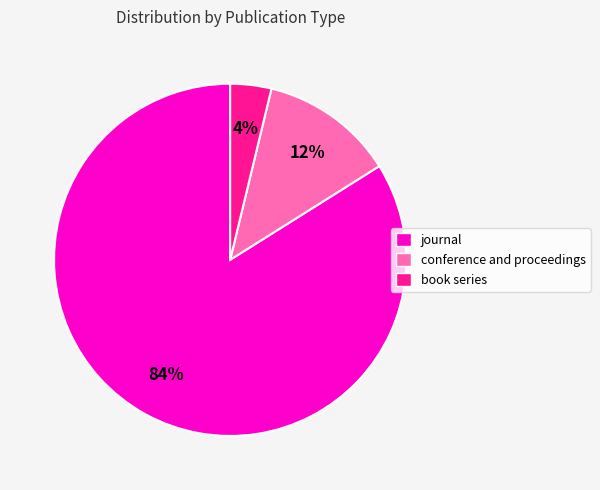

To the nearest percent, what portion does conference and proceedings represent?

12%